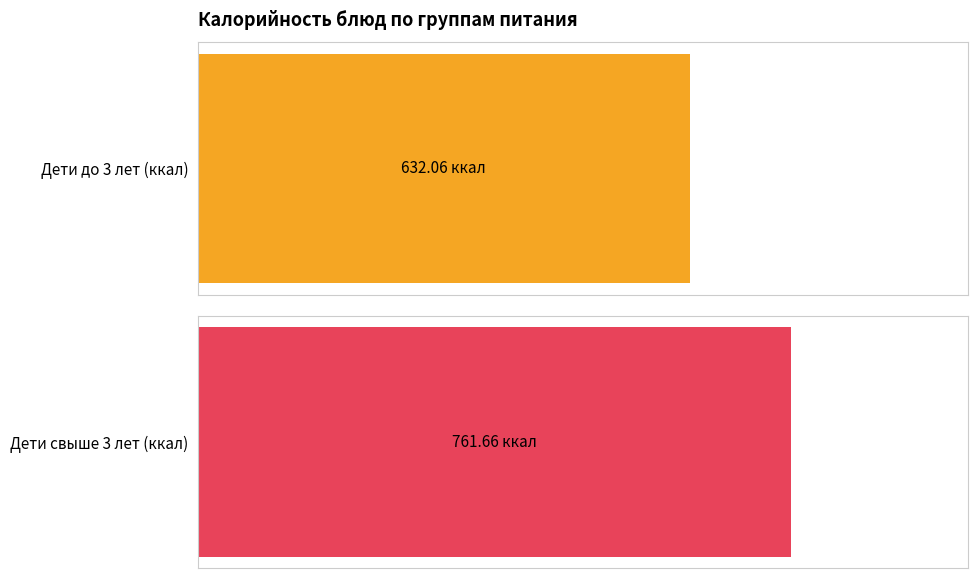

Is the value of Дети свыше 3 лет (ккал) at Каша гречневая greater than the value of Дети до 3 лет (ккал) at СОК ПЕРСИКОВЫЙ?

No